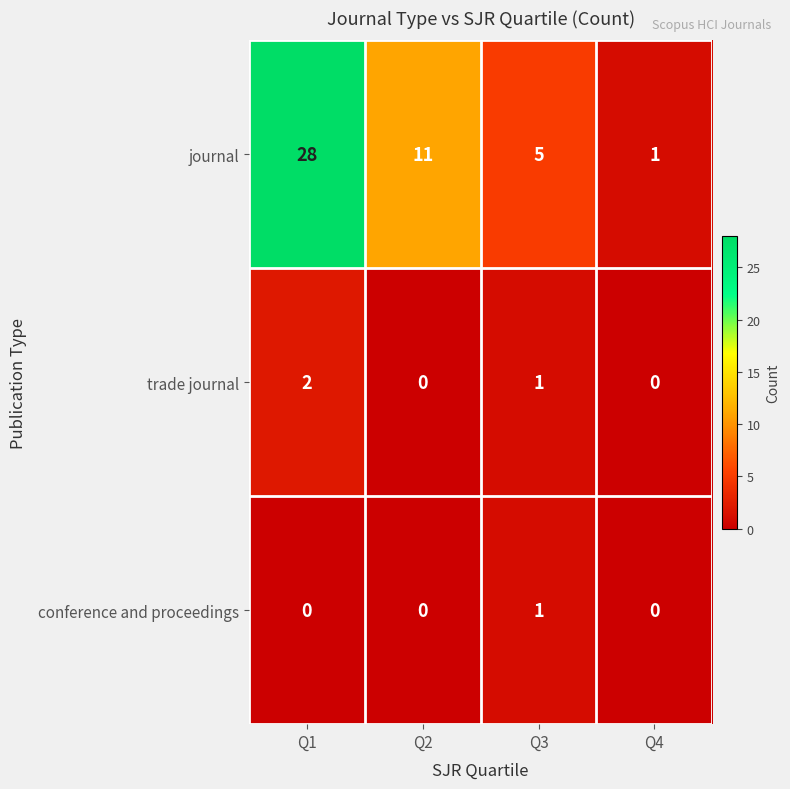

Reading right to left, extract all data points from this chart.

journal: 1	5	11	28
trade journal: 0	1	0	2
conference and proceedings: 0	1	0	0